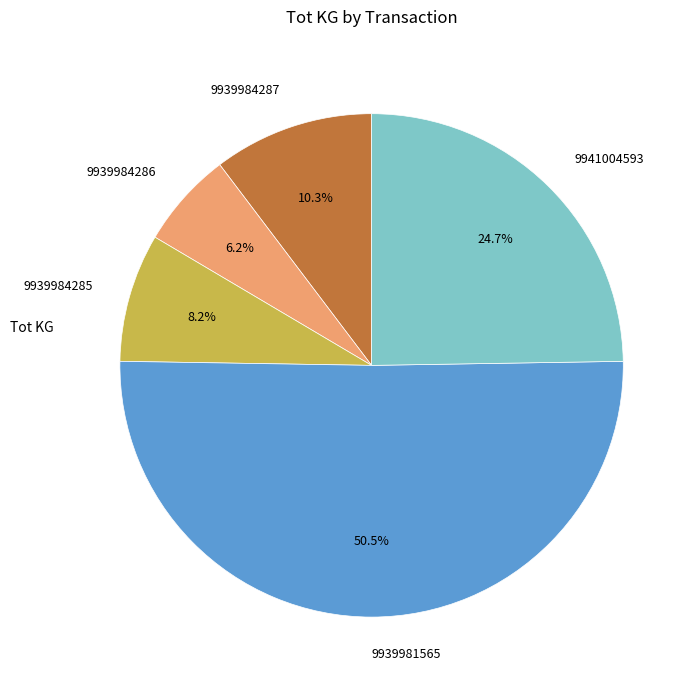

Count the number of slices in the pie.

5